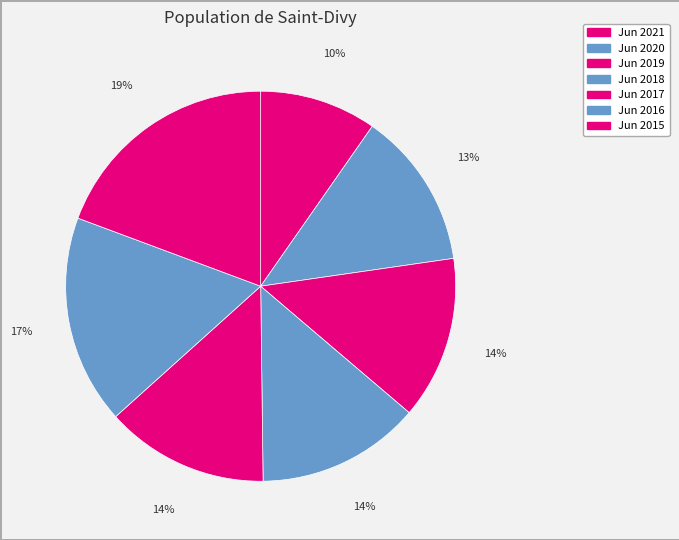

What is the largest slice in the pie chart?

Jun 2015